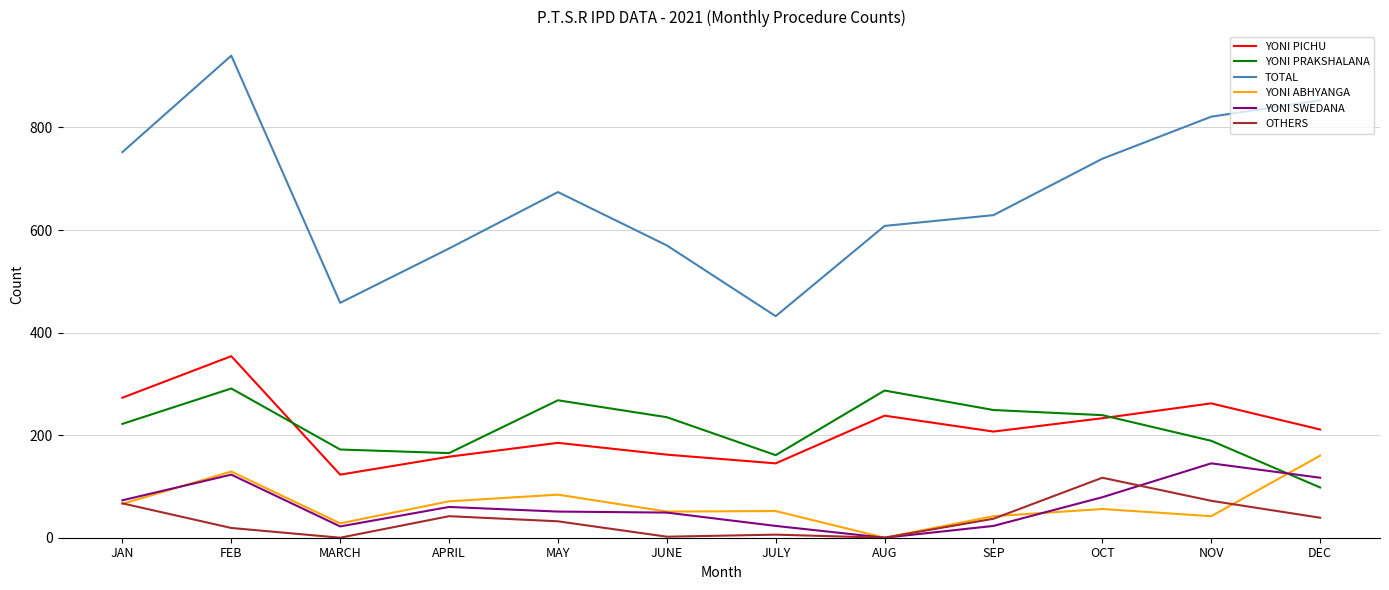

True or false: YONI PICHU and TOTAL intersect in this chart.

False